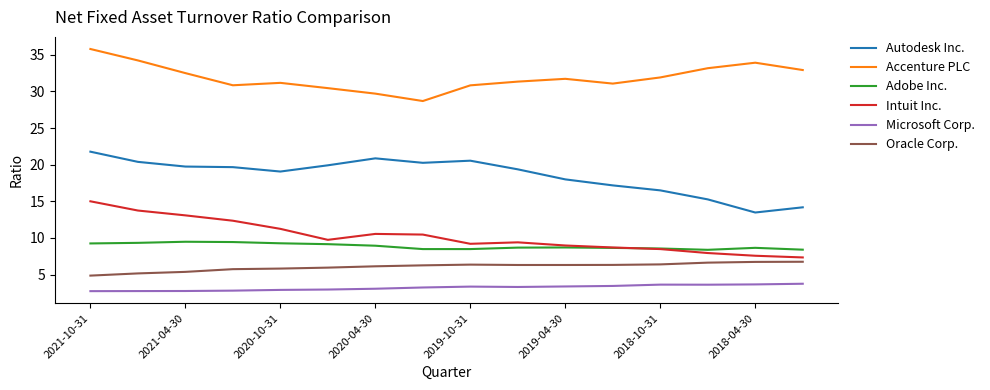

True or false: Oracle Corp. and Microsoft Corp. cross at least once.

False